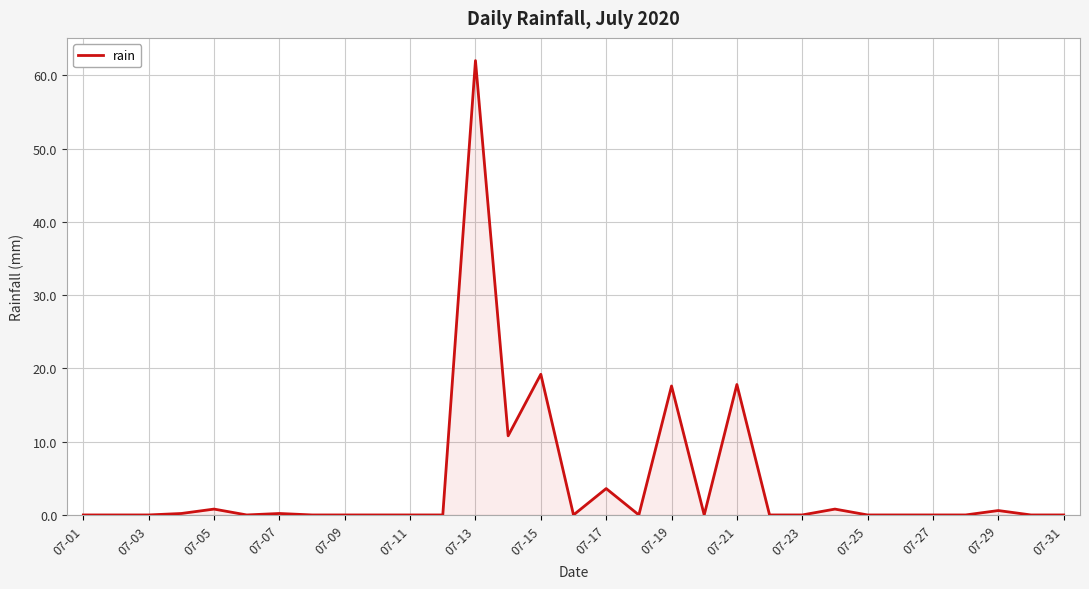

What is the difference between the maximum and minimum values?

62.0